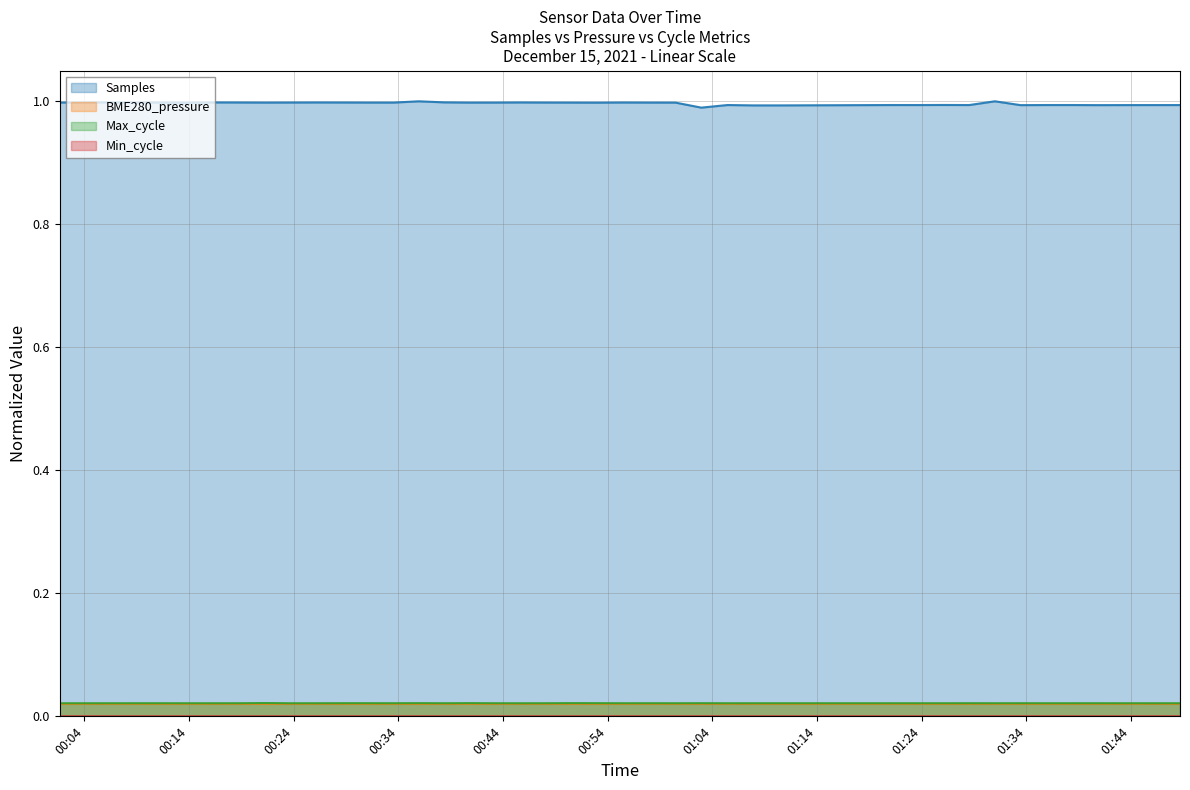

What is the lowest value of the Samples series?

1.0